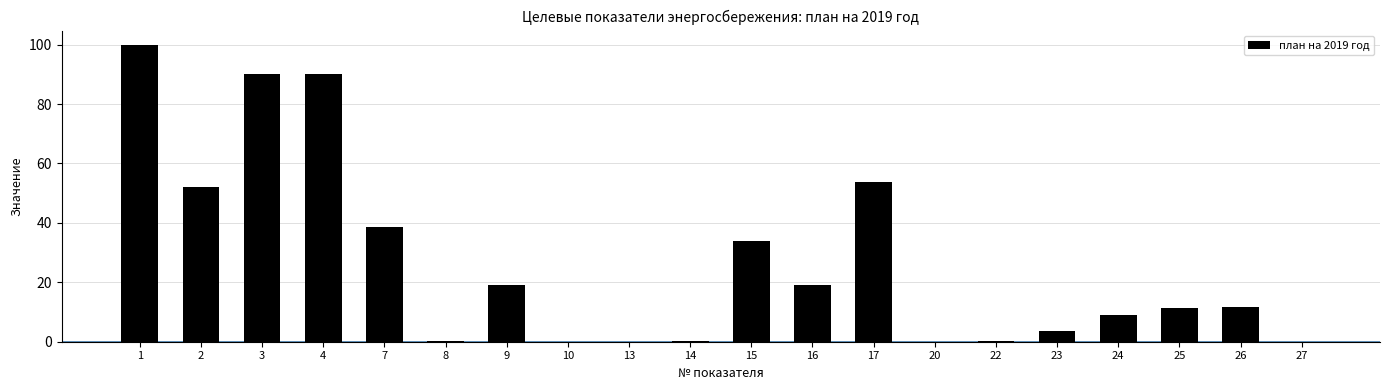

Is it true that the value at 2 is 87.6?

False